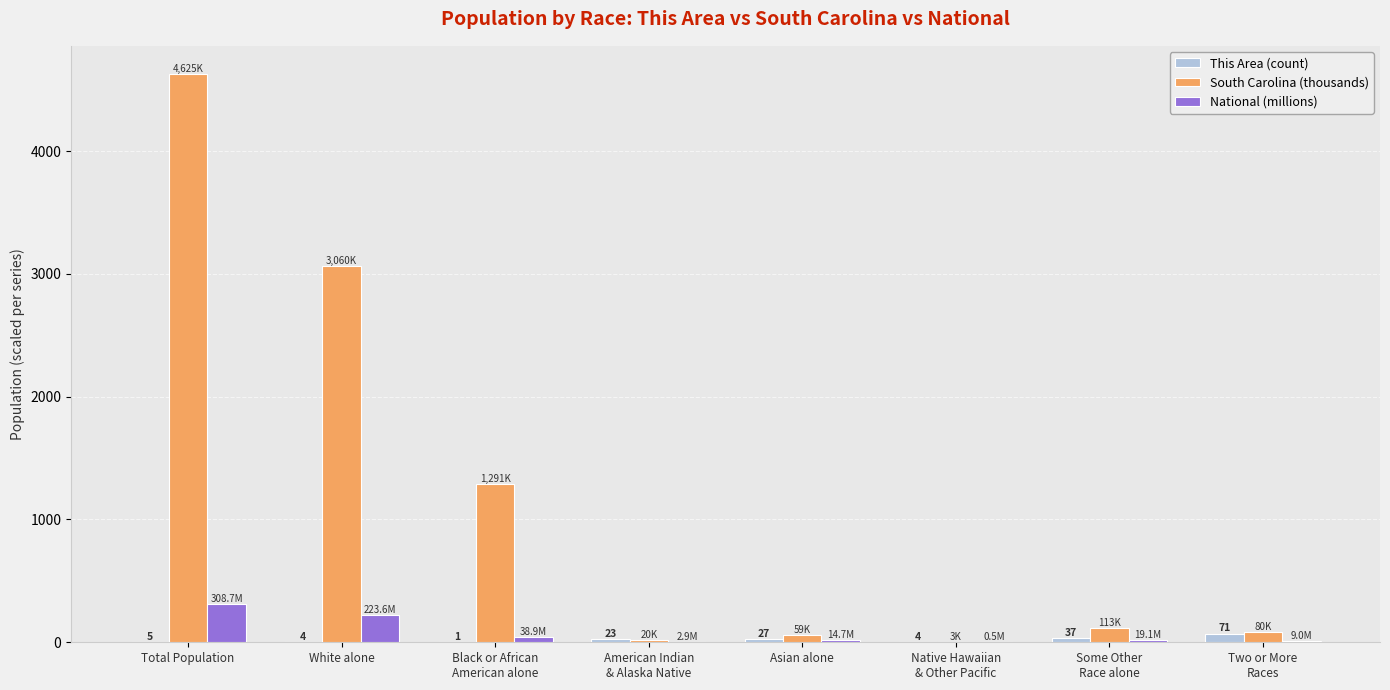

Where is South Carolina (thousands) nearest to the value 2314?

White alone